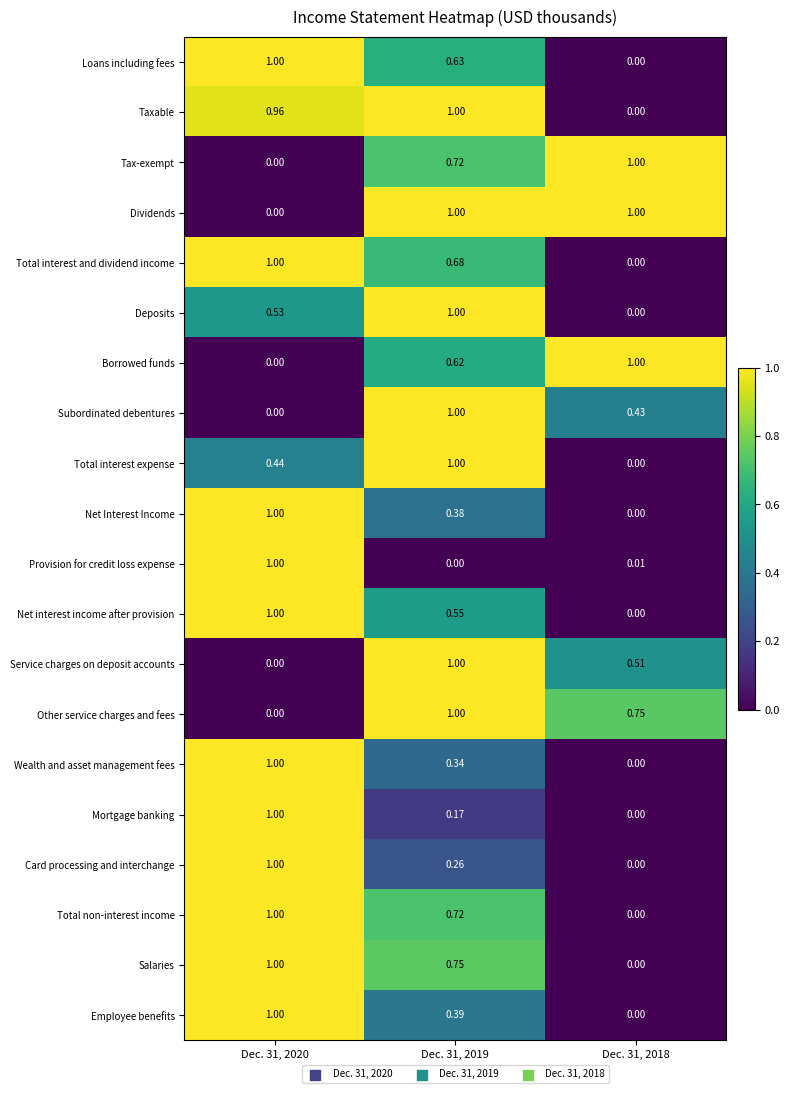

Which series has the largest total across all categories?

Dividends